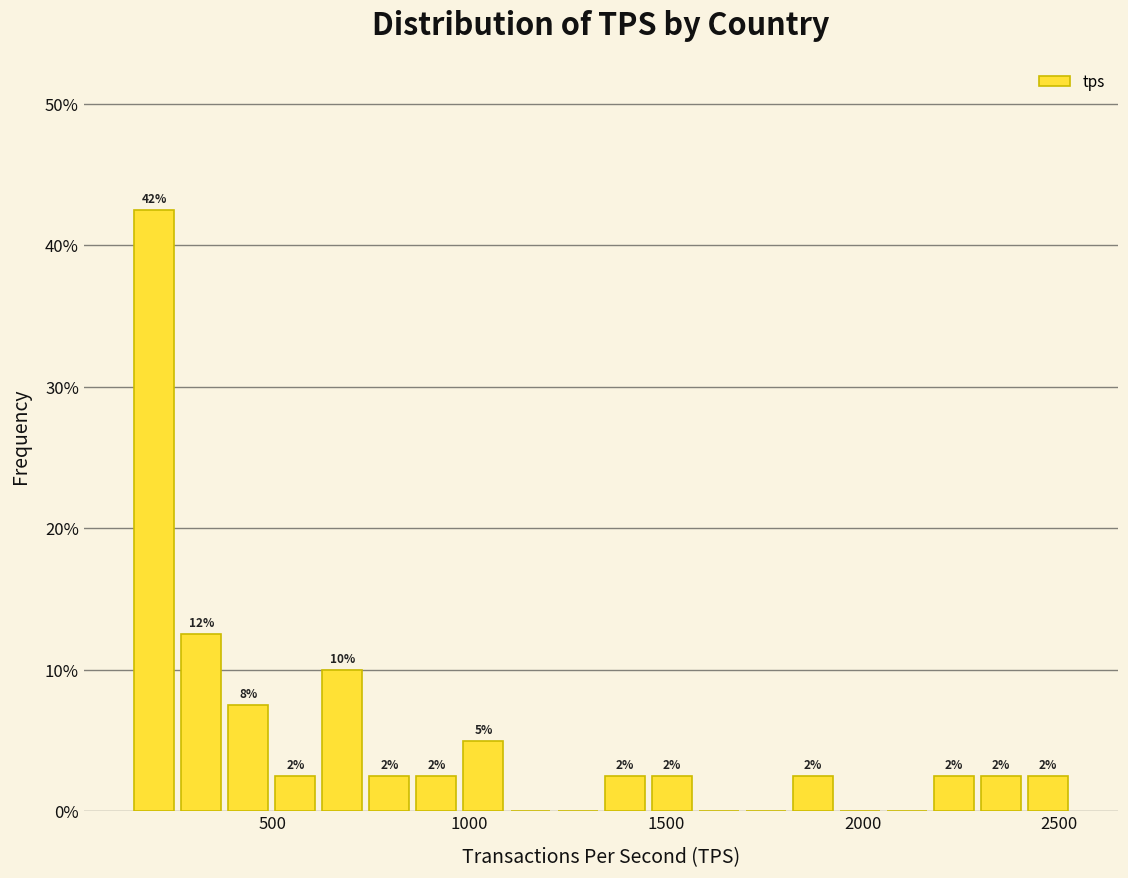

Around what value on the x-axis is the tallest bar? Give the approximate position of its centre, as read against the axis.

200